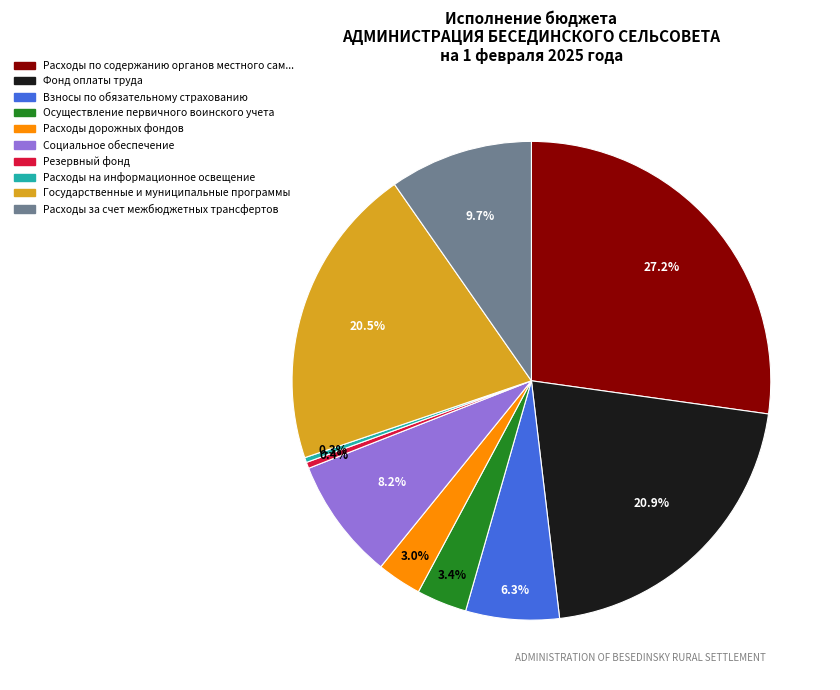

Is there any slice that represents more than half of the pie?

No